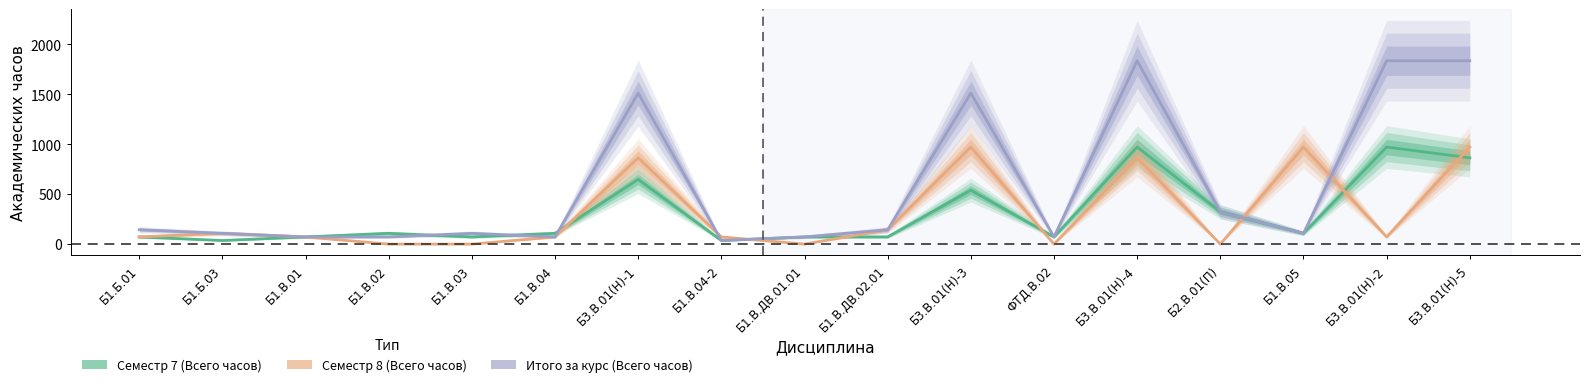

What is the total value across all series at Б3.В.01(Н)-4?

3672